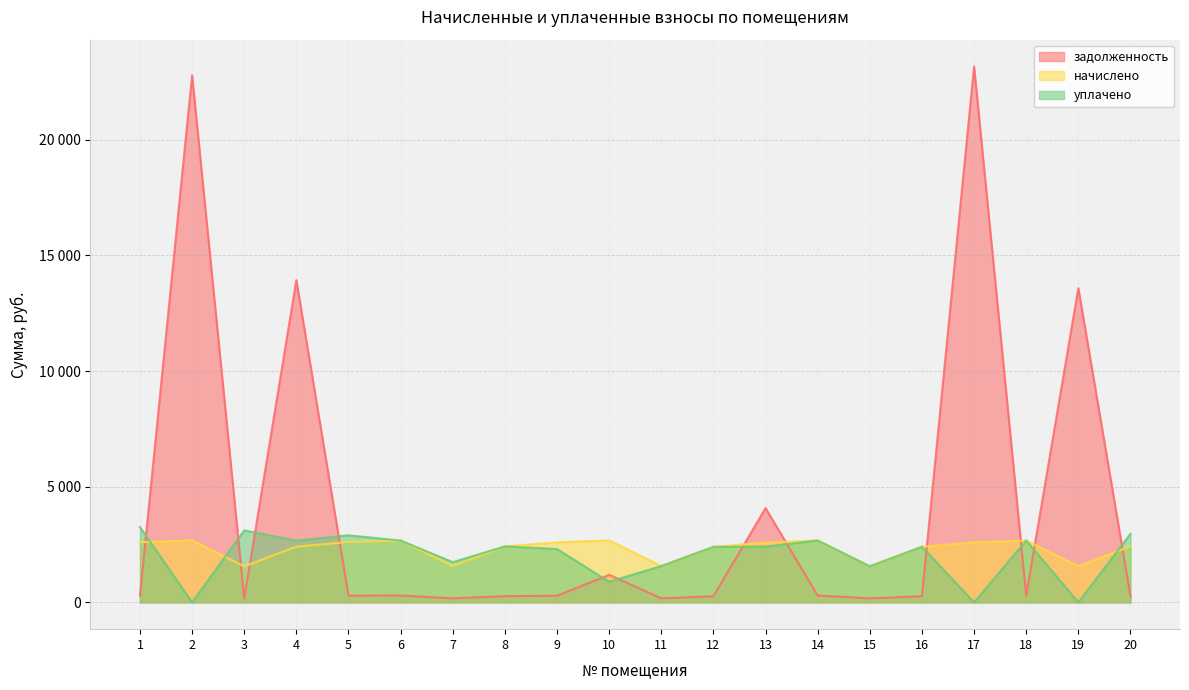

What is the average value of the начислено series?

2312.0